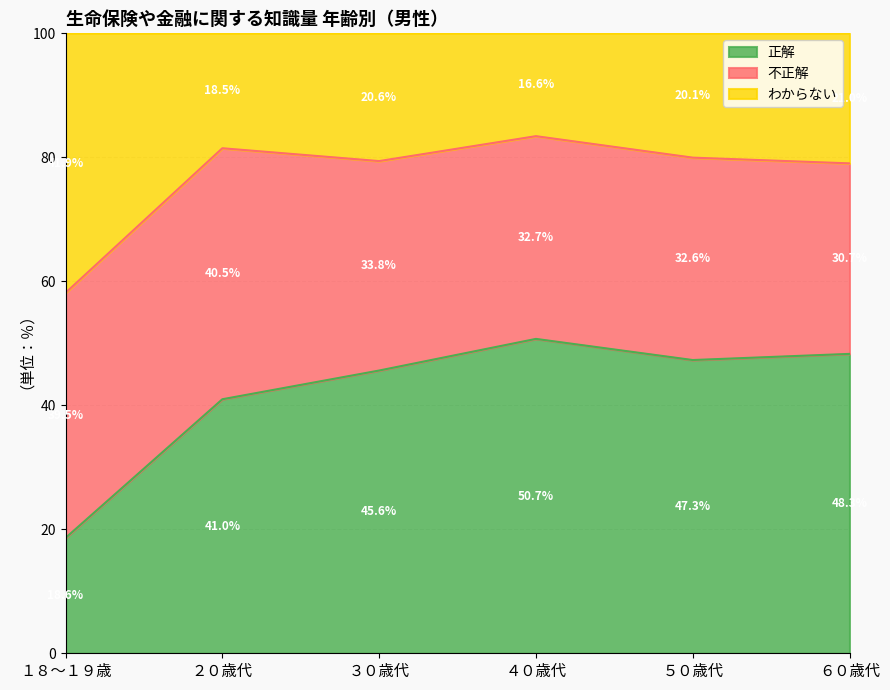

How many values in the 正解 series exceed 47?

3